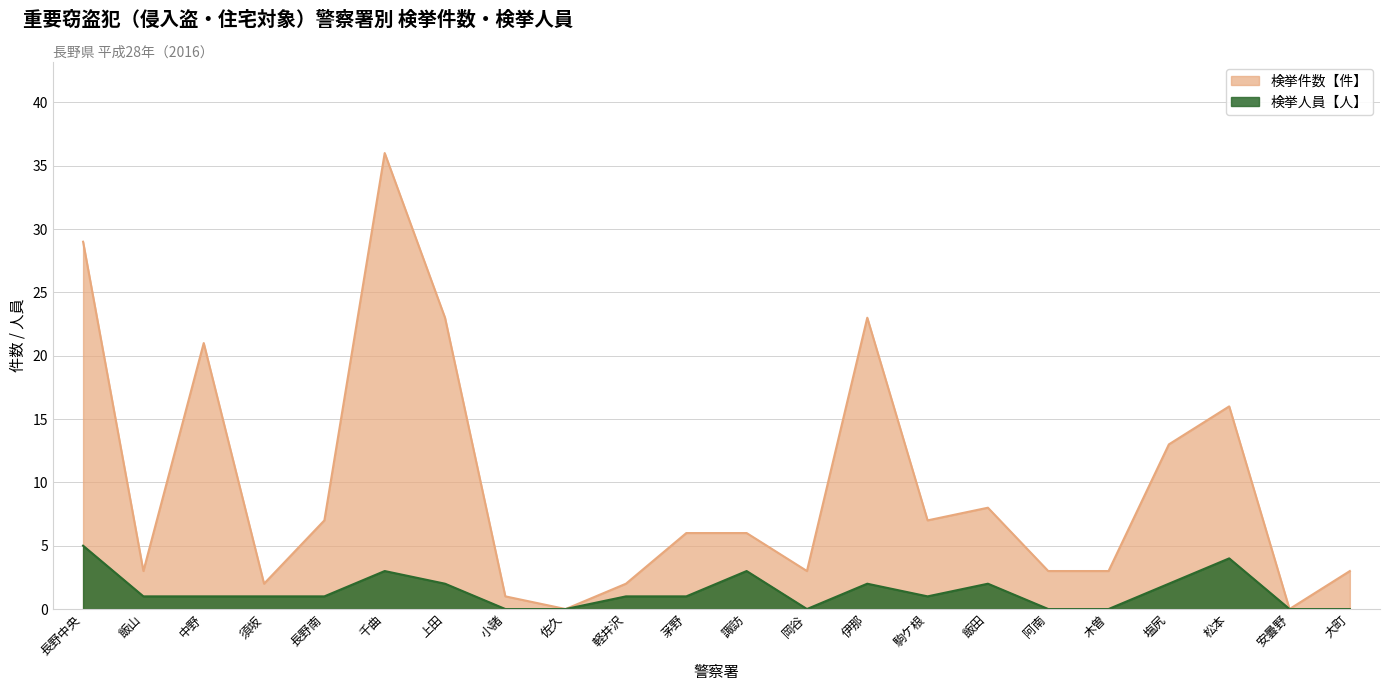

How many data points in 検挙件数【件】 are less than 6?

10